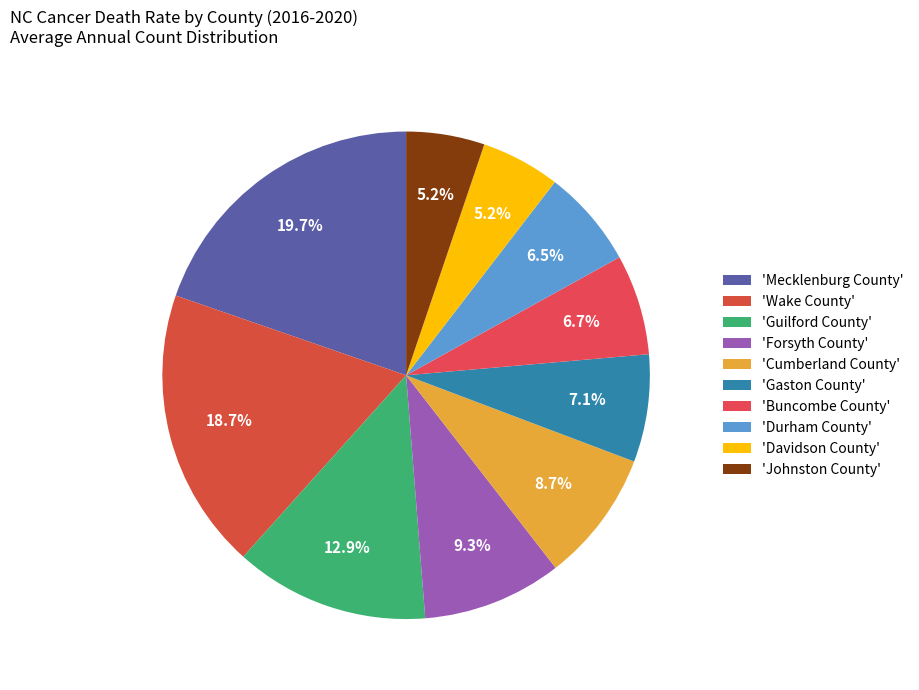

Rank the categories by value from lowest to highest.

Johnston County, Davidson County, Durham County, Buncombe County, Gaston County, Cumberland County, Forsyth County, Guilford County, Wake County, Mecklenburg County